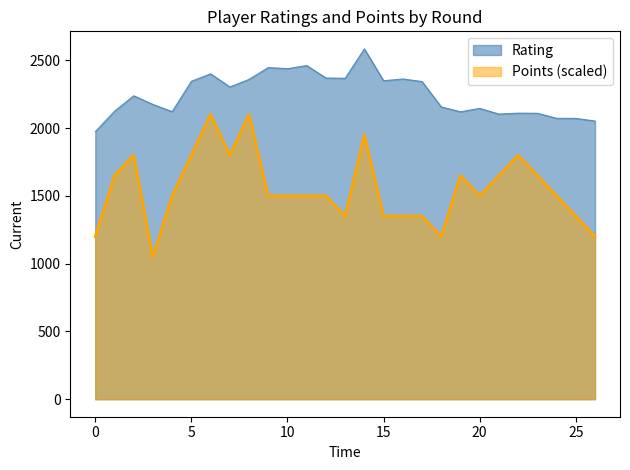

Which series has the largest range (max minus min)?

Points (scaled)